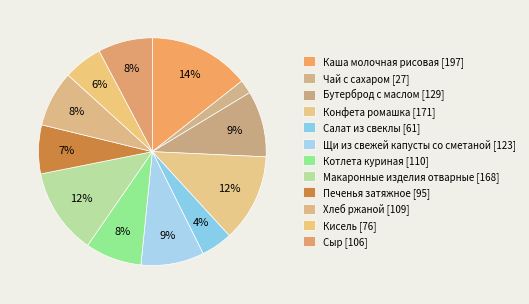

To the nearest percent, what is the combined percentage of Салат из свеклы and Котлета куриная?

12%